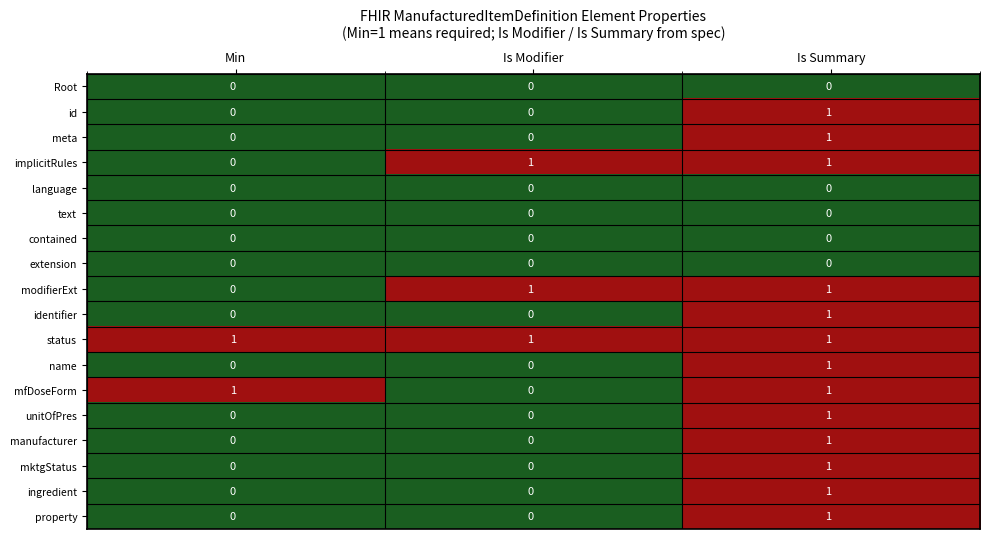

At which category is the sum across all series the highest?

Is Summary